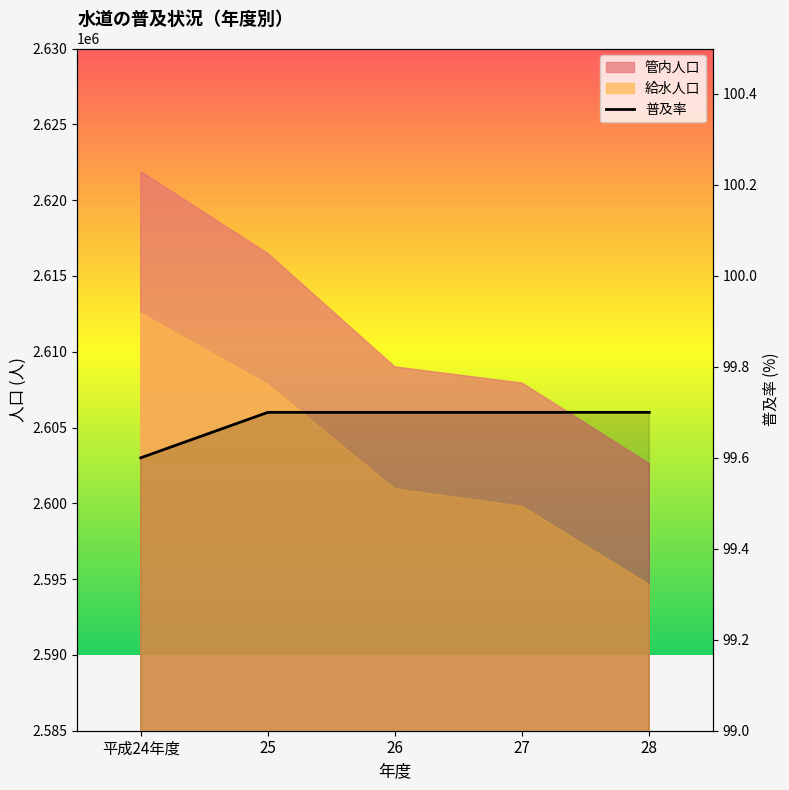

What is the value of the 2nd point from the left?

99.7